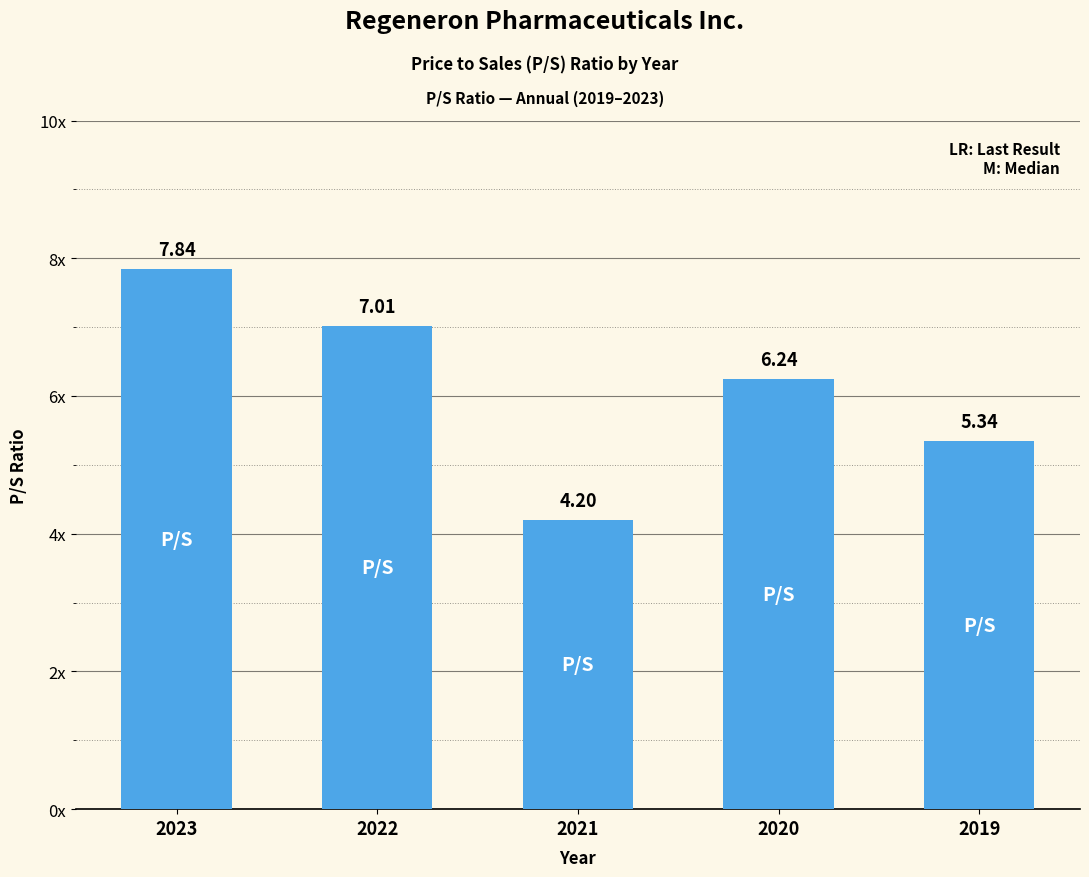

Is it true that the value at 2022 is 9.2?

False